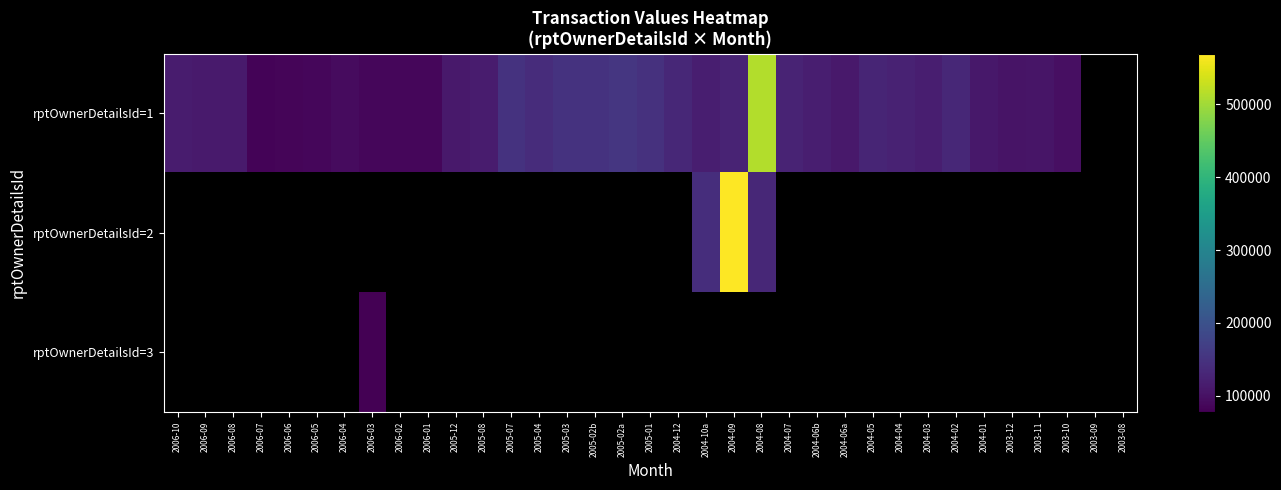

Which has a higher value, 2006-05 or 2004-06a?

2004-06a